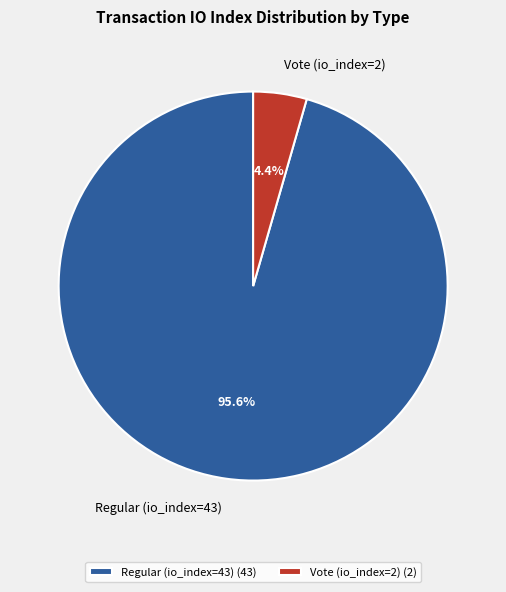

Is there a majority slice in this chart?

Yes